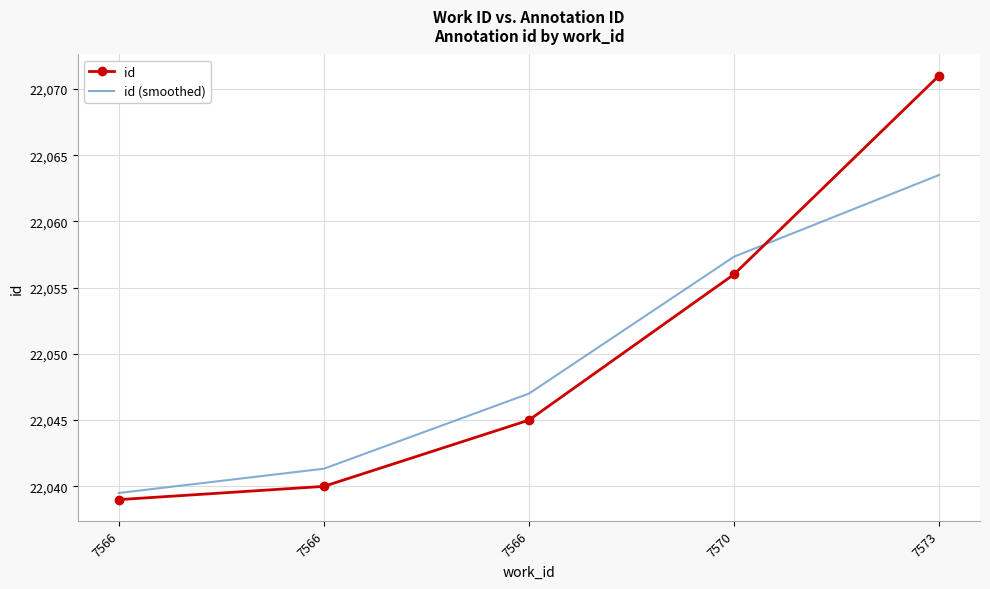

At which label does id (smoothed) reach its peak?

7573